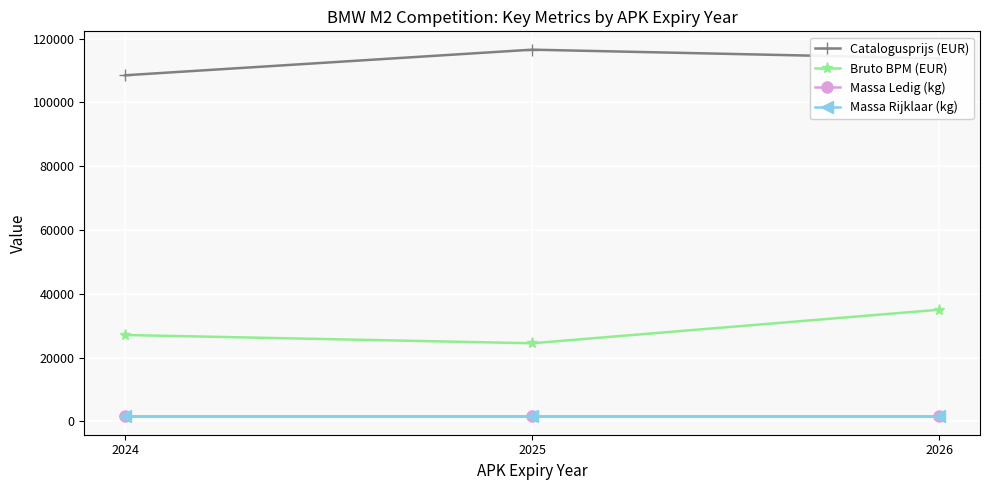

List the labels in order of Bruto BPM (EUR) value, largest first.

2026, 2024, 2025